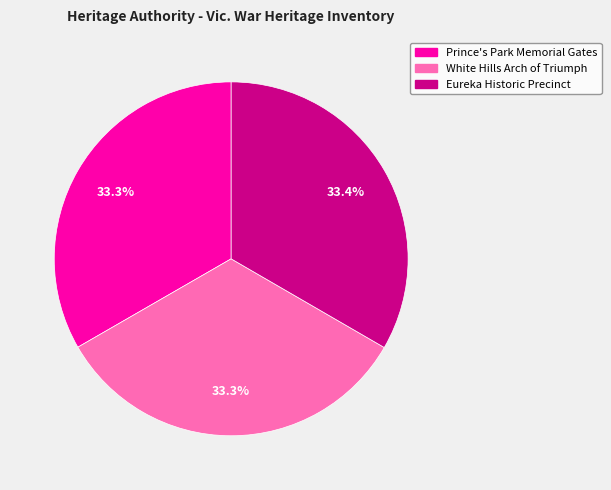

Do White Hills Arch of Triumph and Eureka Historic Precinct together represent more than half of the pie?

Yes